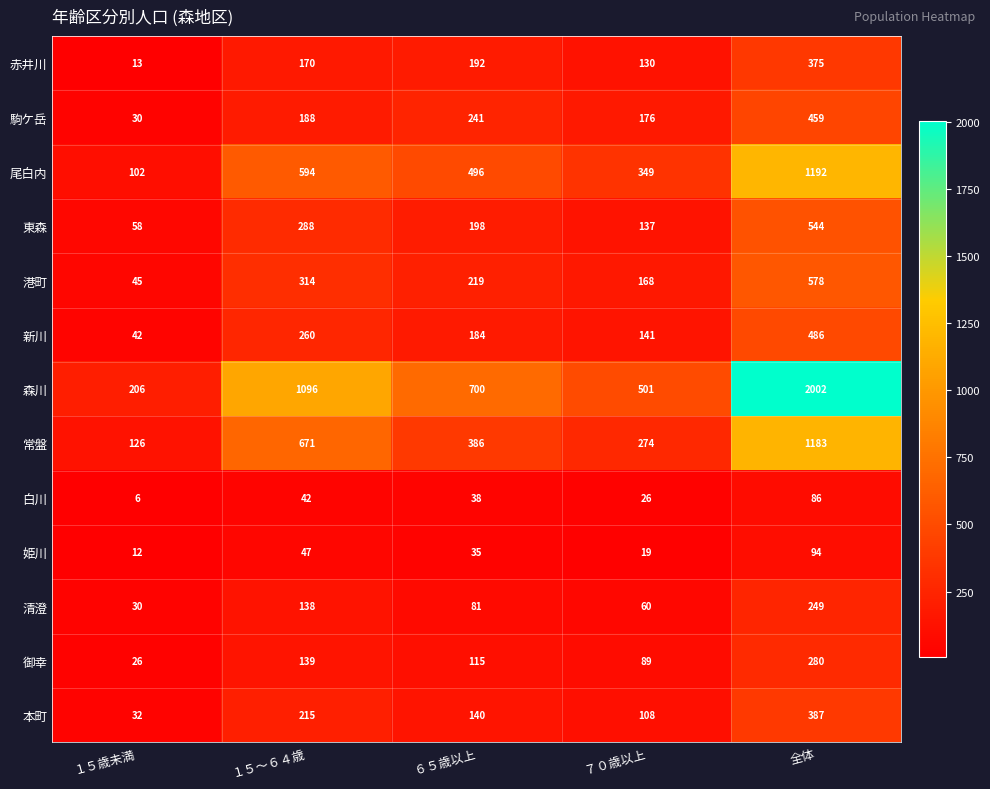

At which label is 清澄 closest to 139?

１５～６４歳